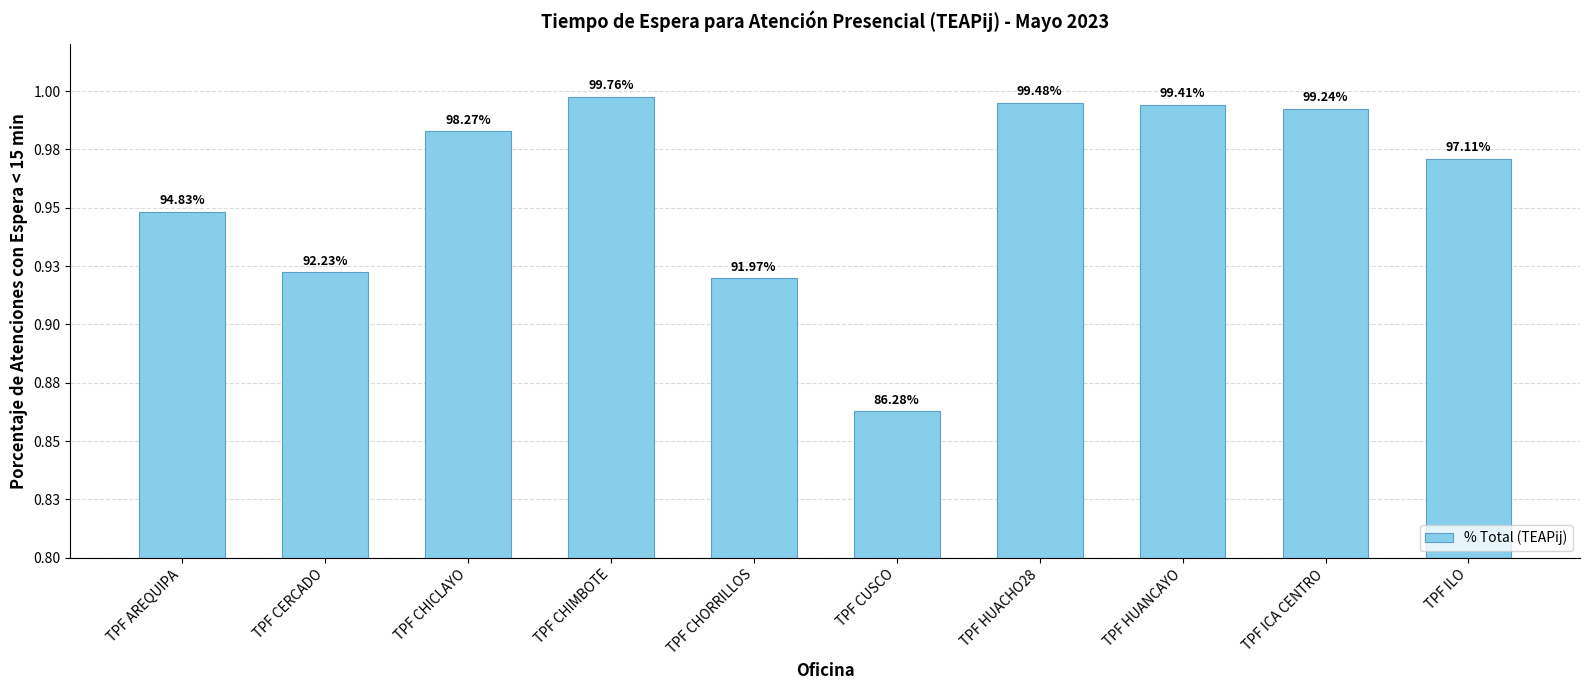

What is the difference between the maximum and minimum values?

0.1